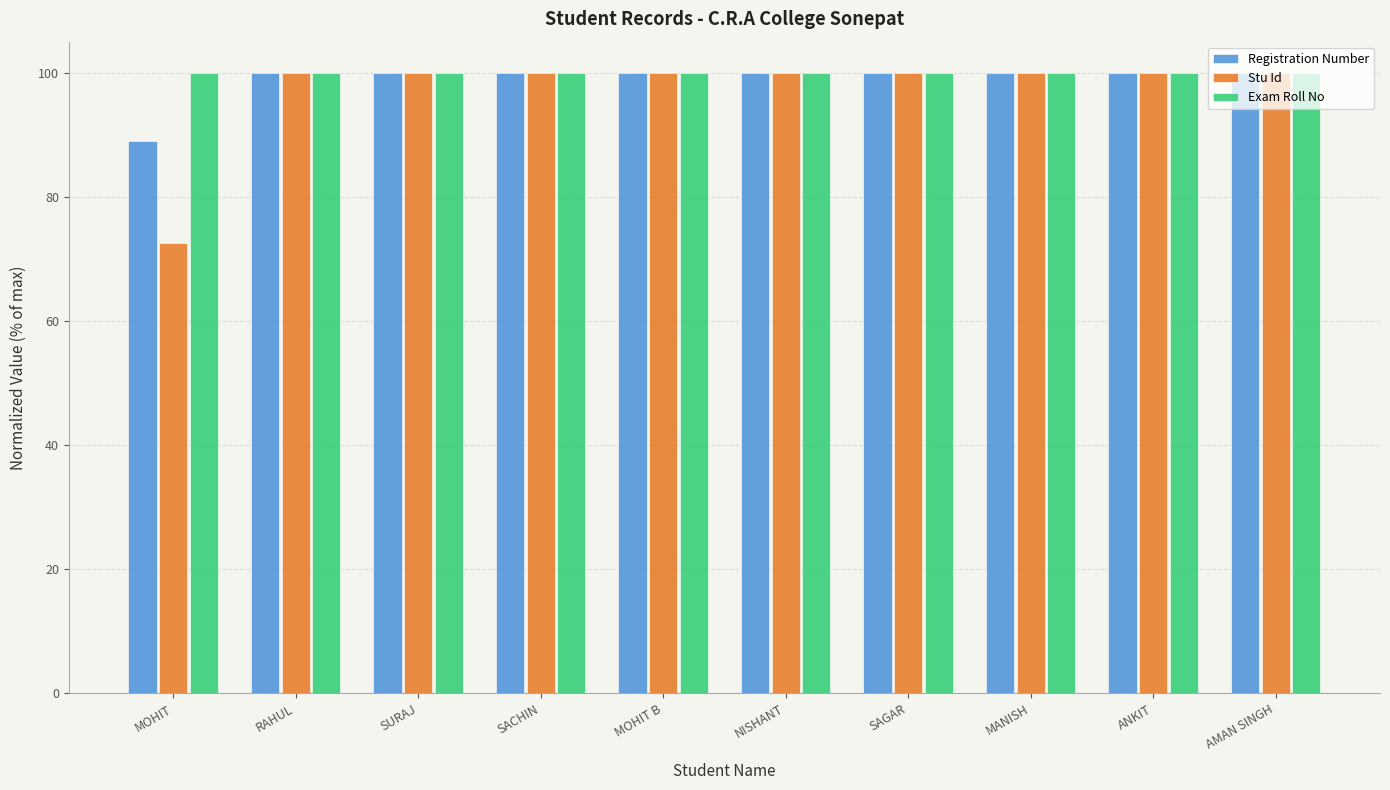

Is it true that Exam Roll No equals 50.6 at SAGAR?

False